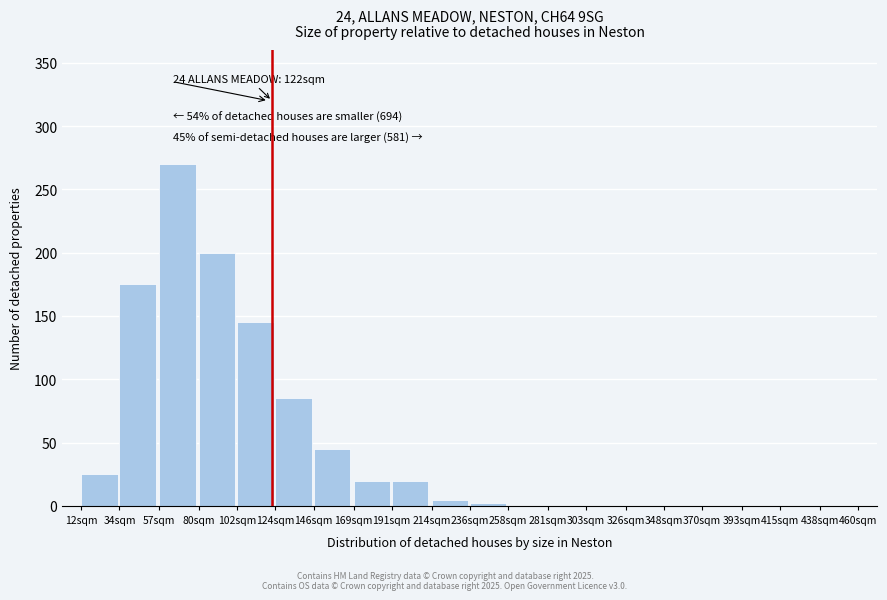

Reading left to right, transcribe all the data shown in this chart.

12sqm=25	34sqm=175	57sqm=270	80sqm=200	102sqm=145	124sqm=85	146sqm=45	169sqm=20	191sqm=20	214sqm=5	236sqm=2	258sqm=0	281sqm=0	303sqm=0	326sqm=0	348sqm=0	370sqm=0	393sqm=0	415sqm=0	438sqm=0